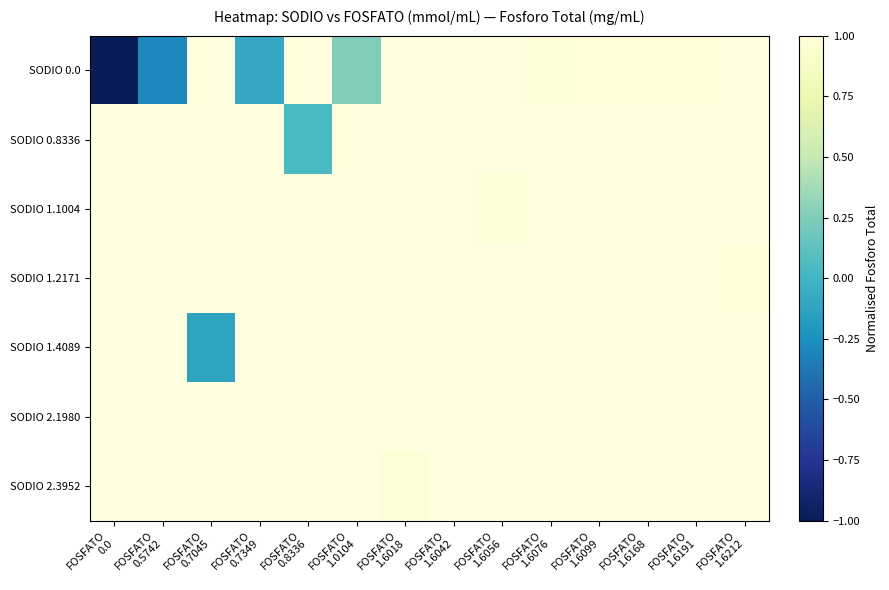

Is it true that SODIO 0.0 equals 1.7 at FOSFATO 1.6191?

False